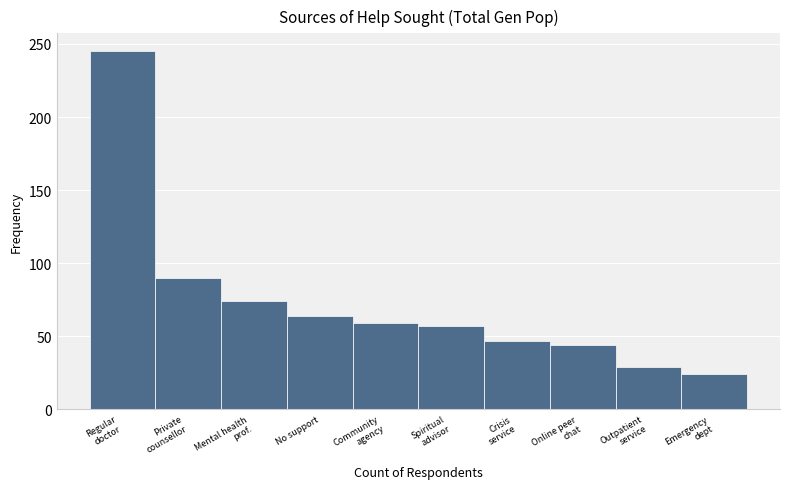

Reading right to left, transcribe all the data shown in this chart.

24	29	44	47	57	59	64	74	90	245